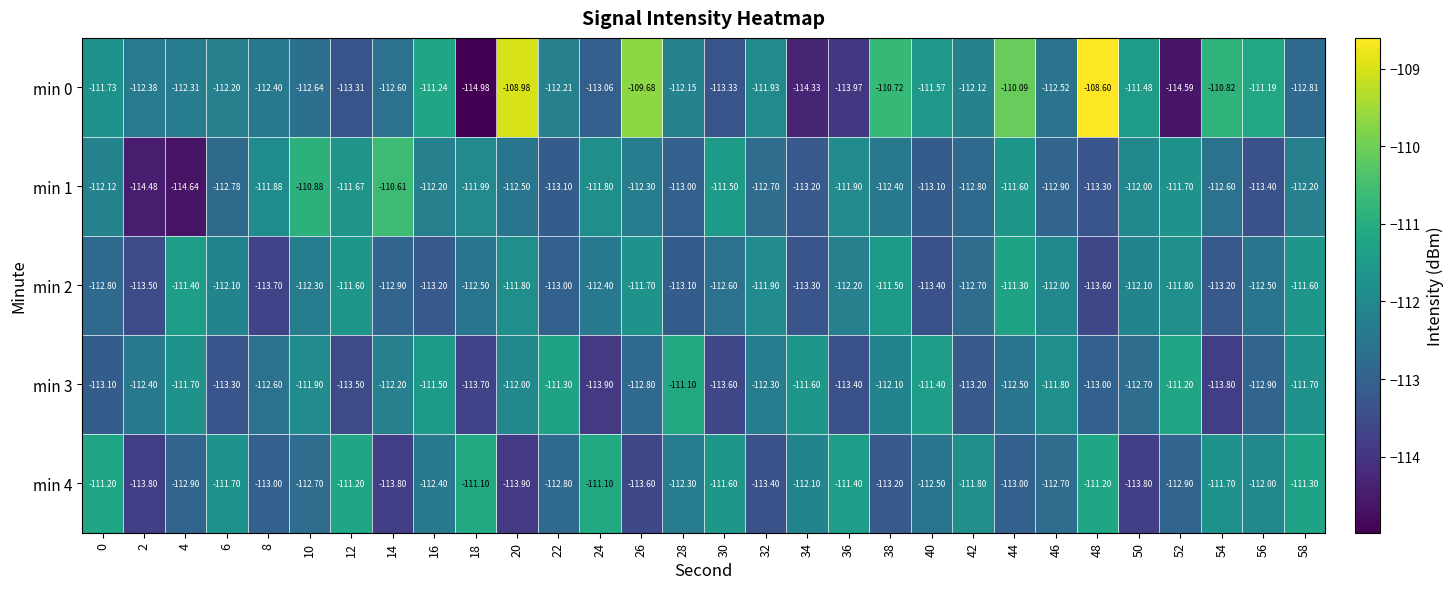

How many data points does each series have?

30